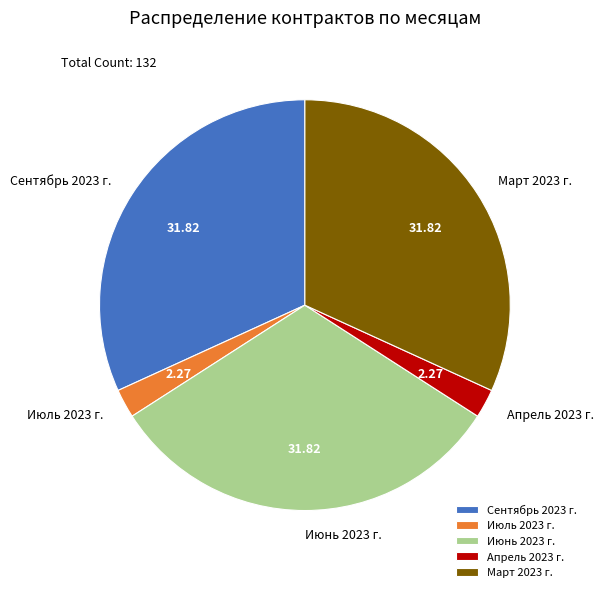

The Сентябрь 2023 г. slice represents 17% of the pie. True or false?

False